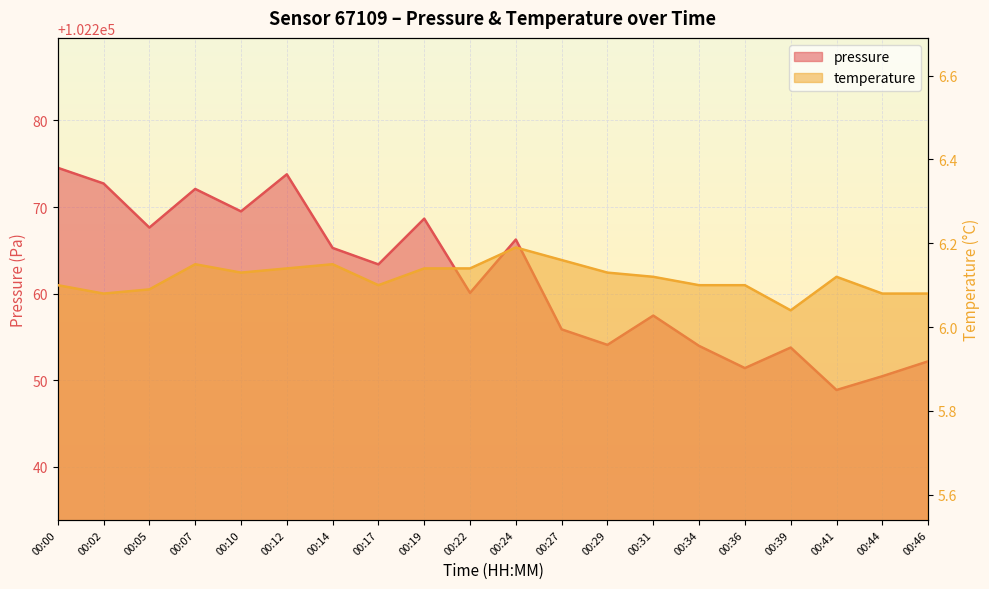

What is the difference between the highest and lowest values at 00:07?

102265.9